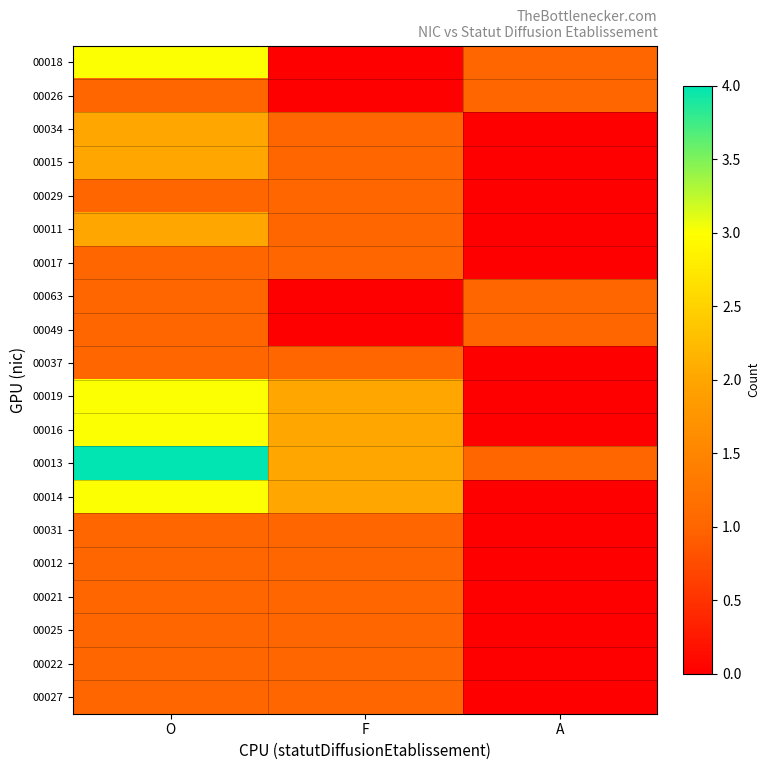

What is the spread (max minus min) of values at A?

1